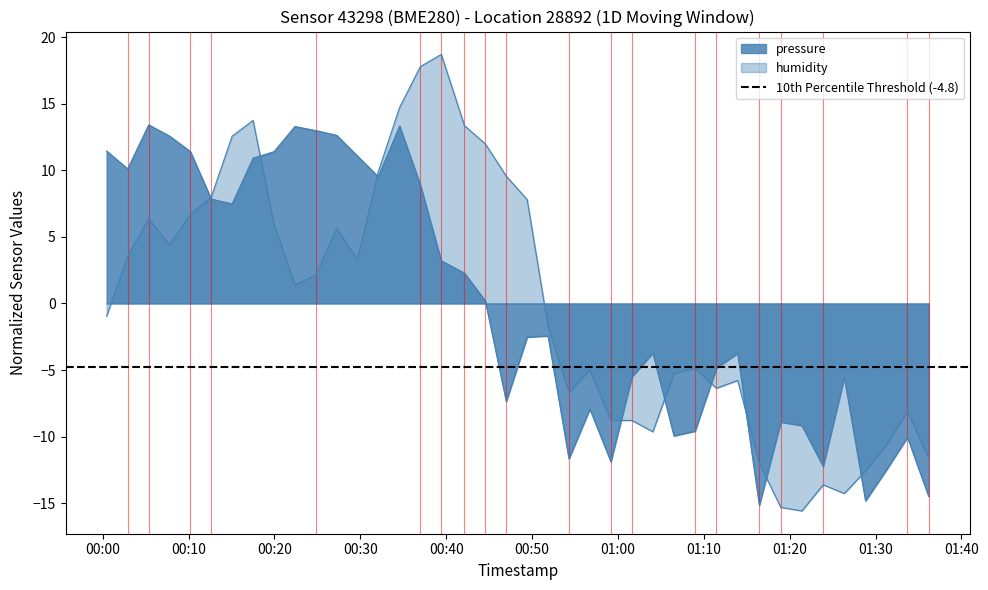

At which category is the sum across all series the highest?

14